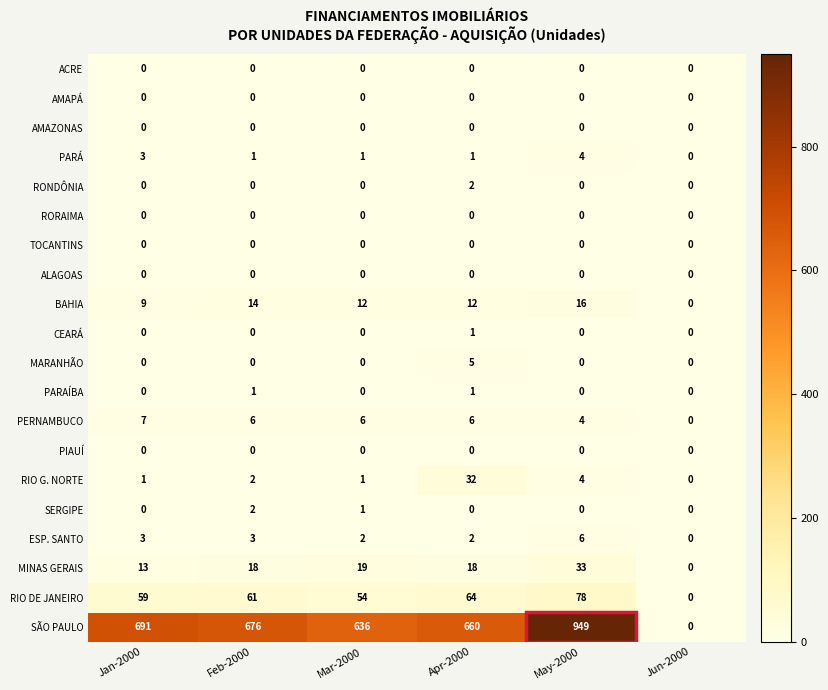

At which label is RIO DE JANEIRO closest to 39?

Mar-2000